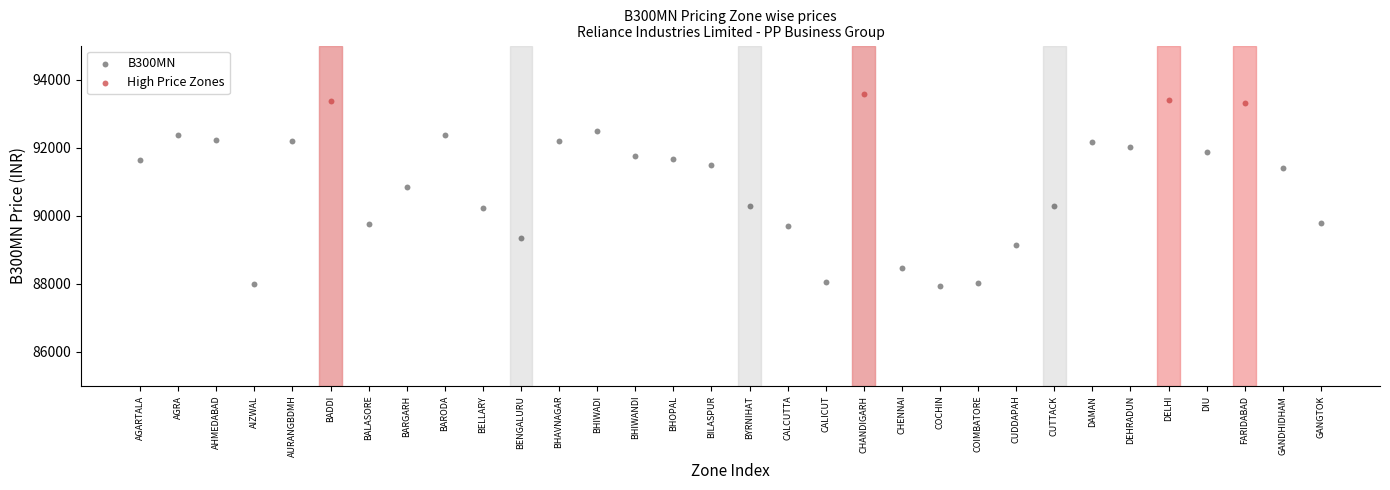

Which series reaches the maximum Y coordinate?

High Price Zones